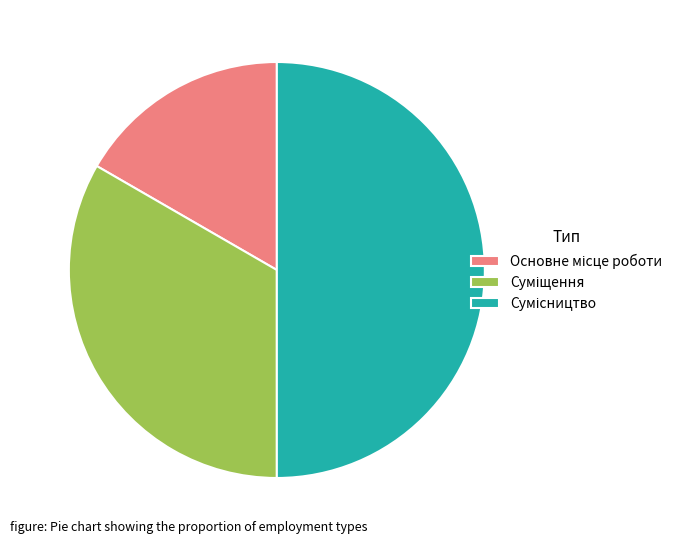

How much of the chart is everything except Суміщення?

66.7%